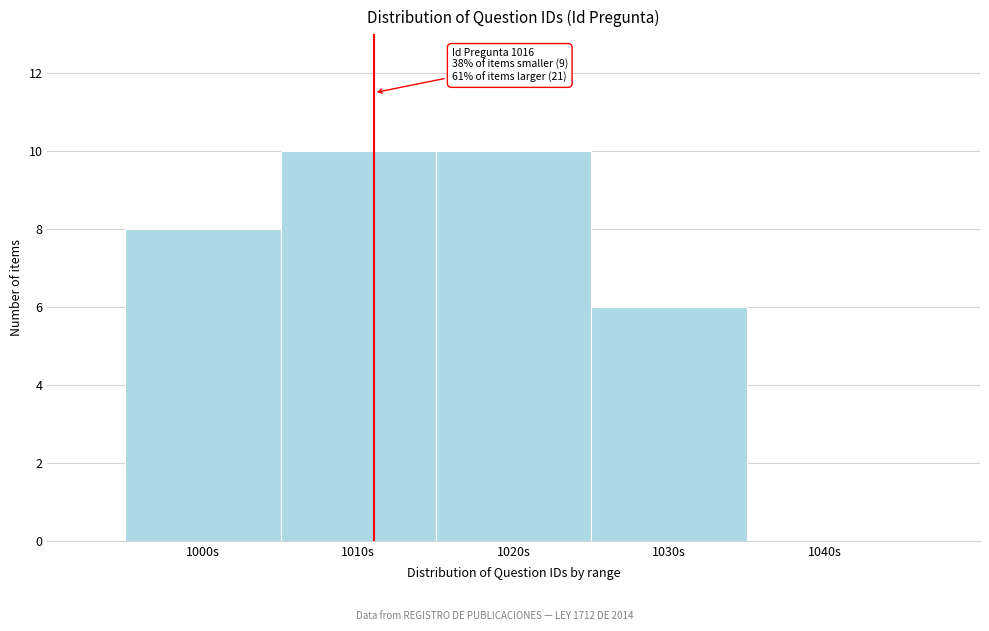

Reading right to left, transcribe all the data shown in this chart.

1040s=0	1030s=6	1020s=10	1010s=10	1000s=8